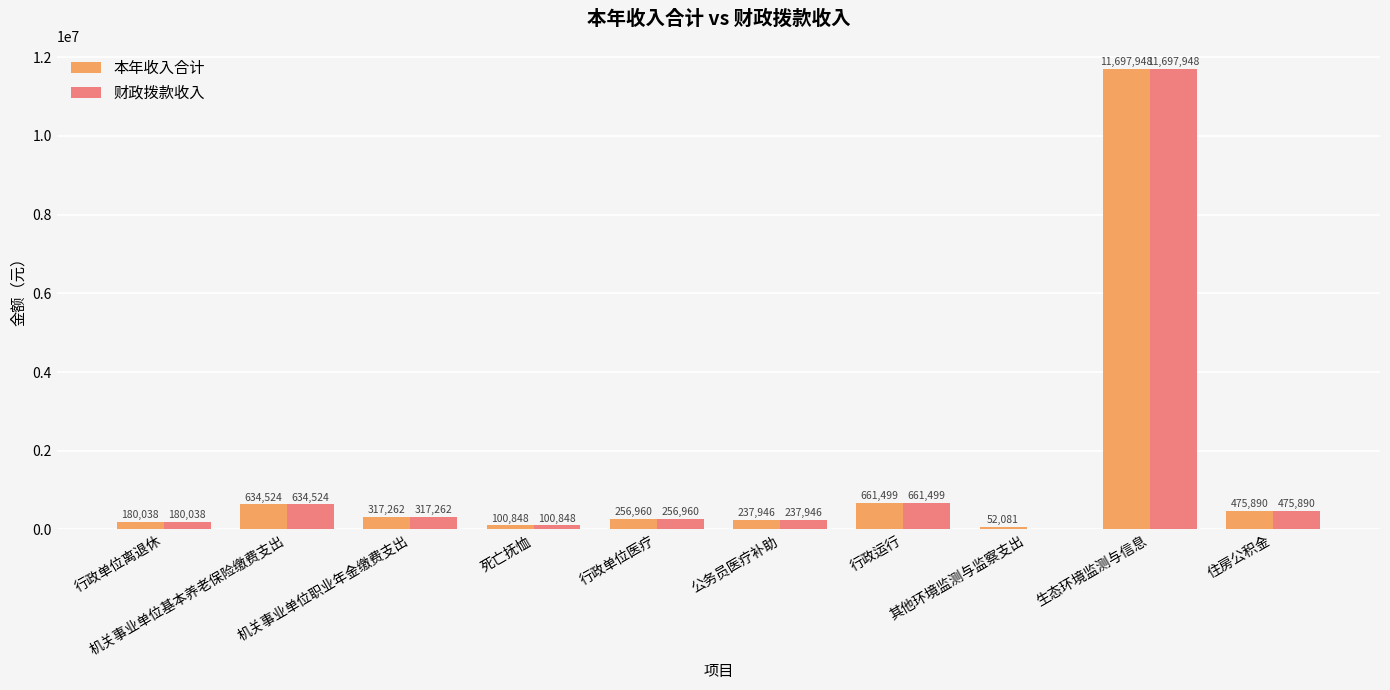

What is the greatest value displayed?

11697947.6